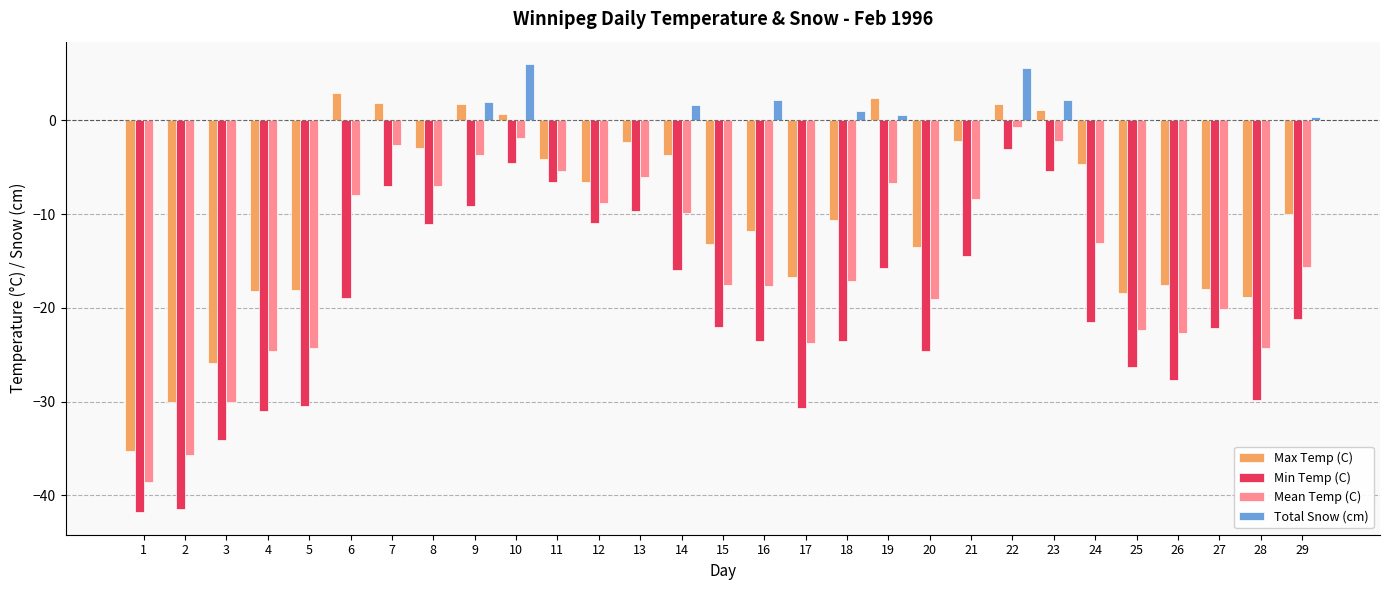

What is the maximum value shown in the chart?

6.0